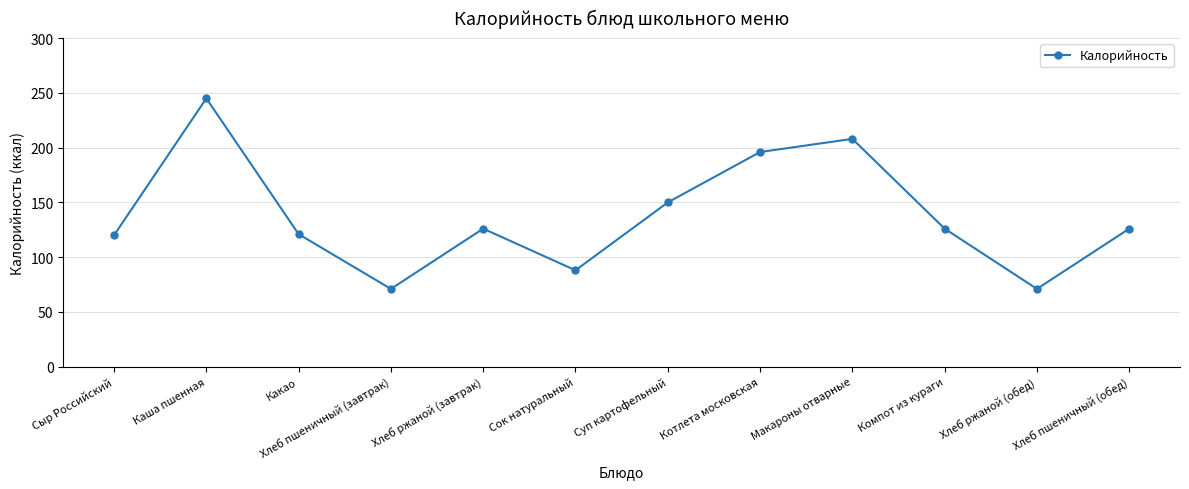

What is the difference between the second highest and second lowest values?

137